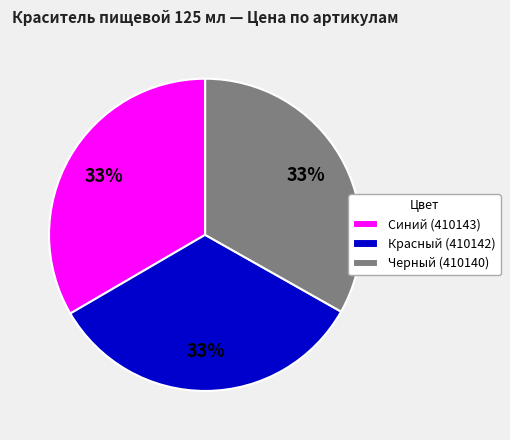

Count the number of slices in the pie.

3